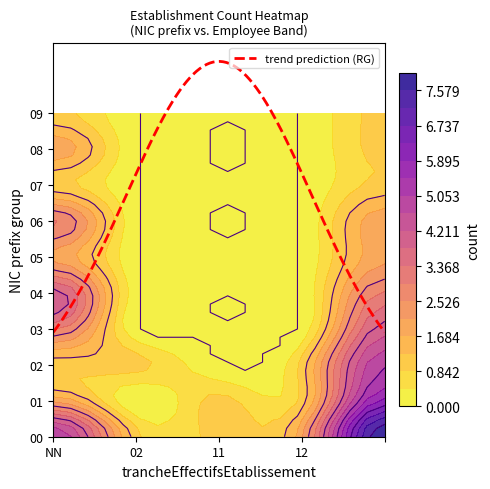

The value of 12 at 00 is 1. True or false?

False